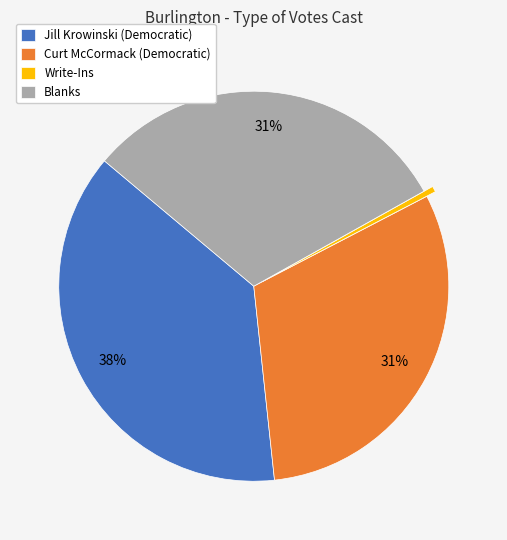

Count the number of slices in the pie.

4